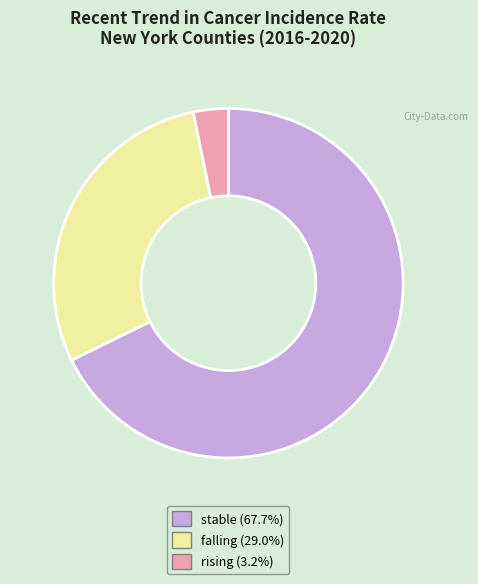

Rank the categories by value from highest to lowest.

stable, falling, rising